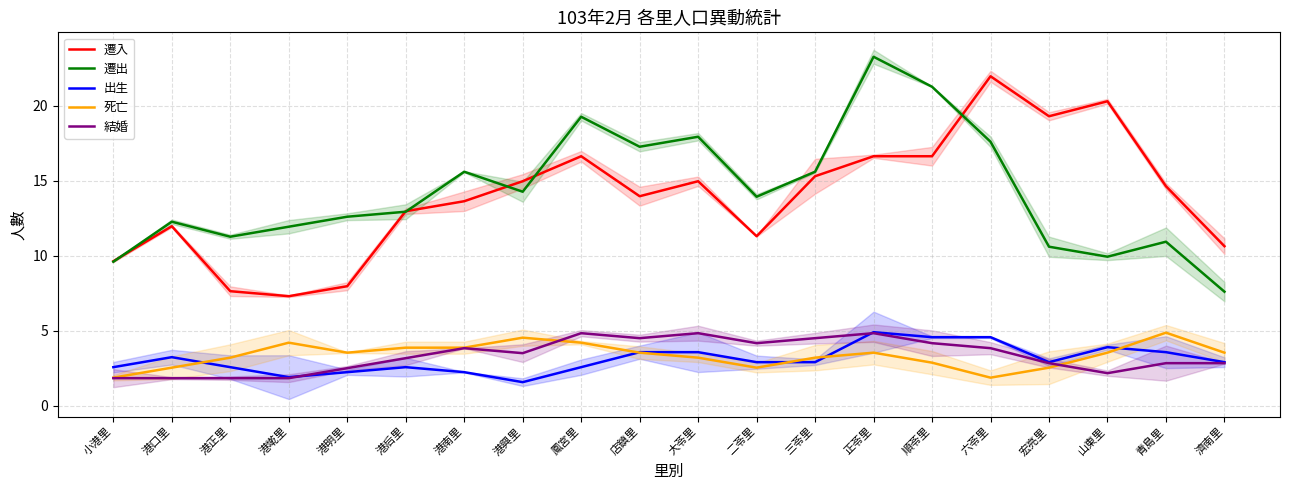

What is the value of the 結婚 point at the 19th from the left?

2.8